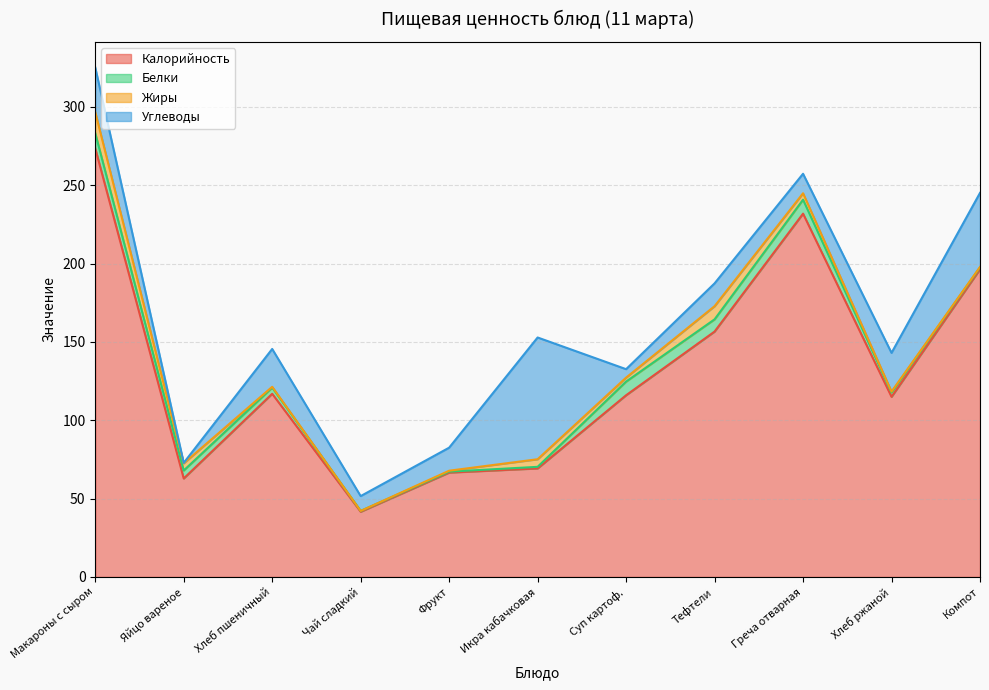

How many data points does each series have?

11